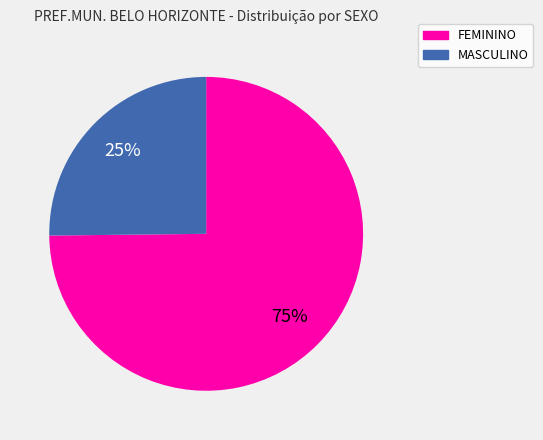

To the nearest percent, what portion does MASCULINO represent?

25%